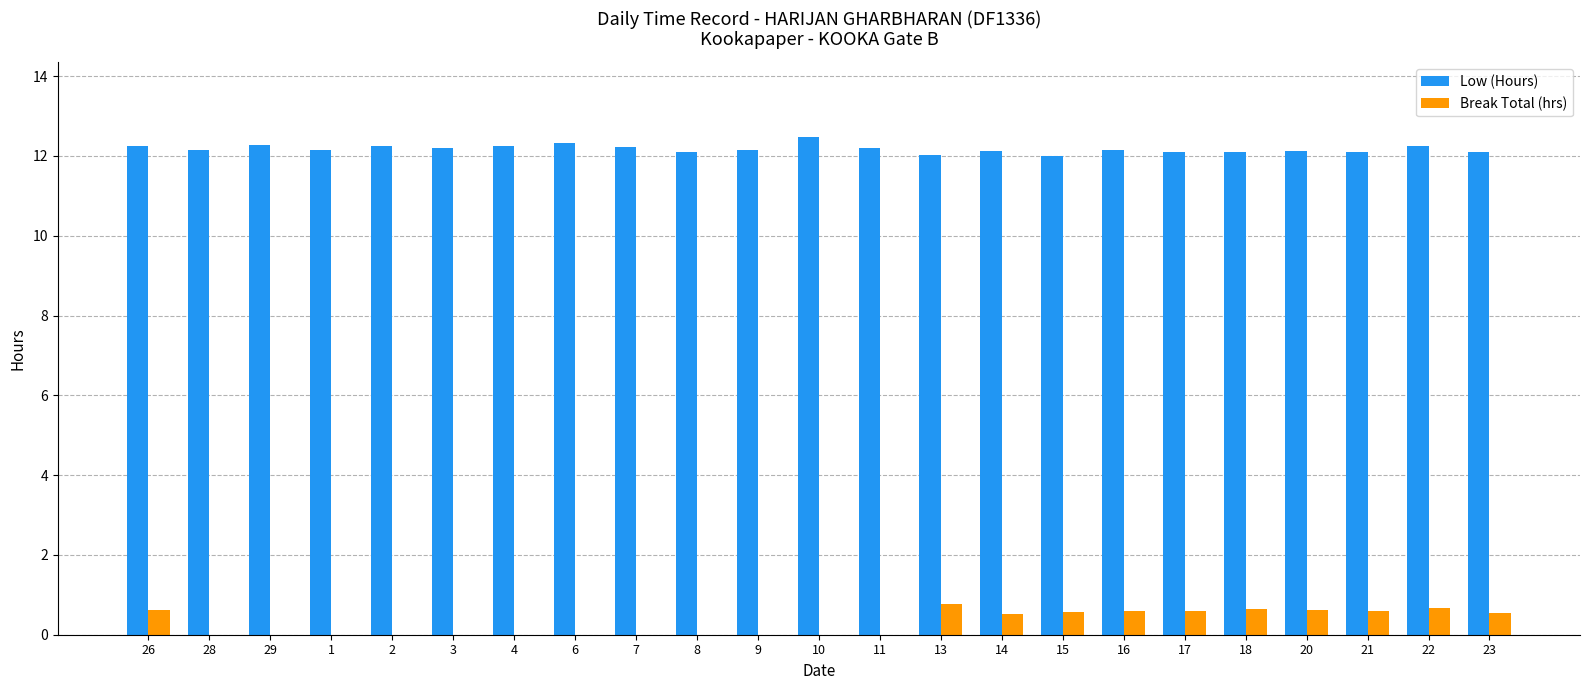

Is the value of Low (Hours) at 26 greater than the value of Break Total (hrs) at 9?

Yes